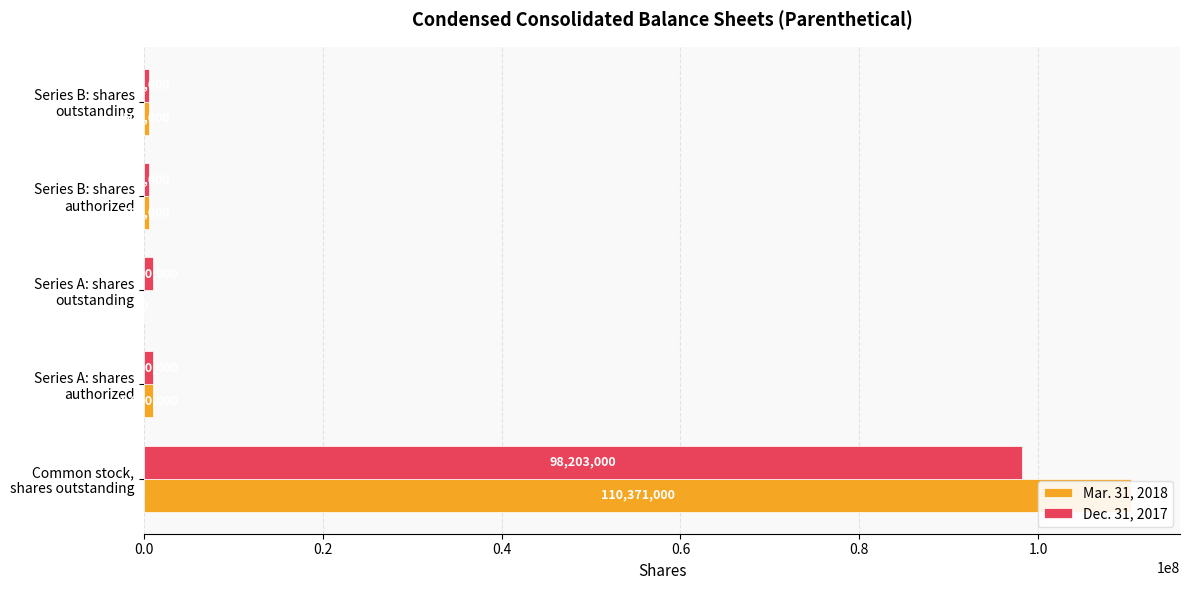

Count the number of categories in the chart.

5